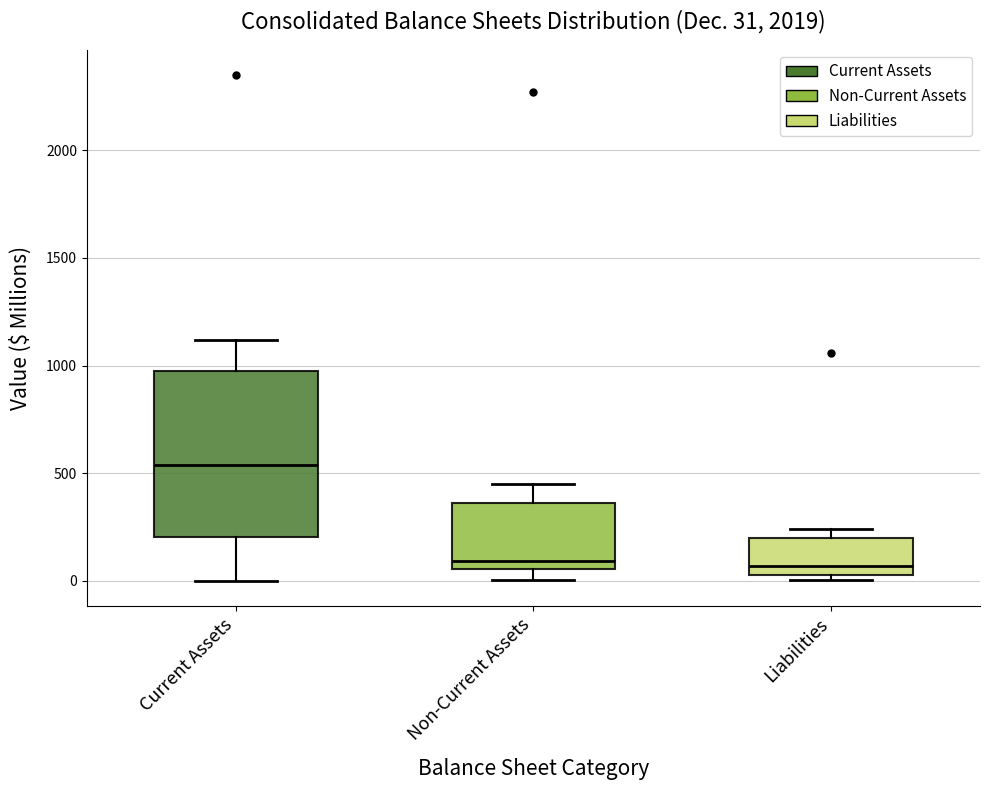

Comparing the boxes themselves (not the whiskers), which one is the tallest?

Current Assets